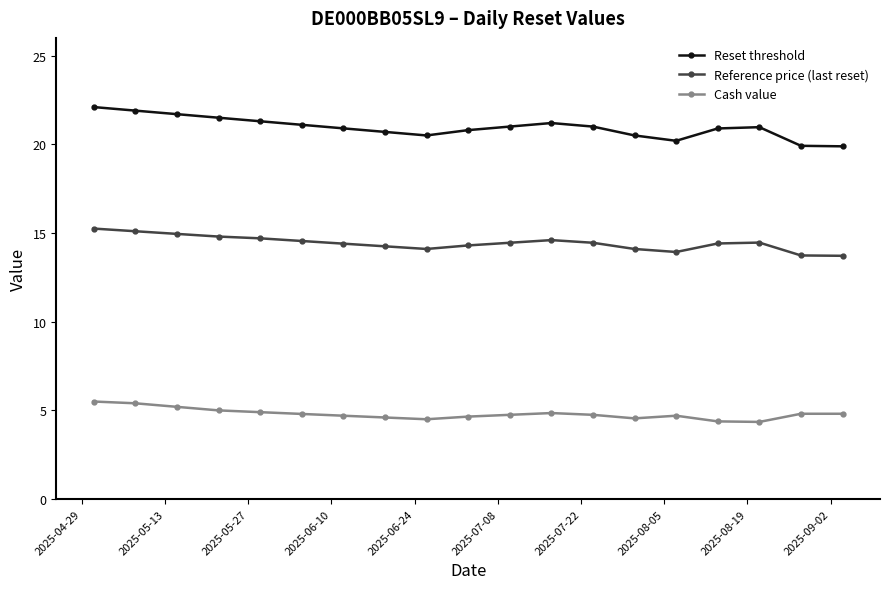

What is the difference between the maximum and second lowest values in the Reference price (last reset) series?

1.5